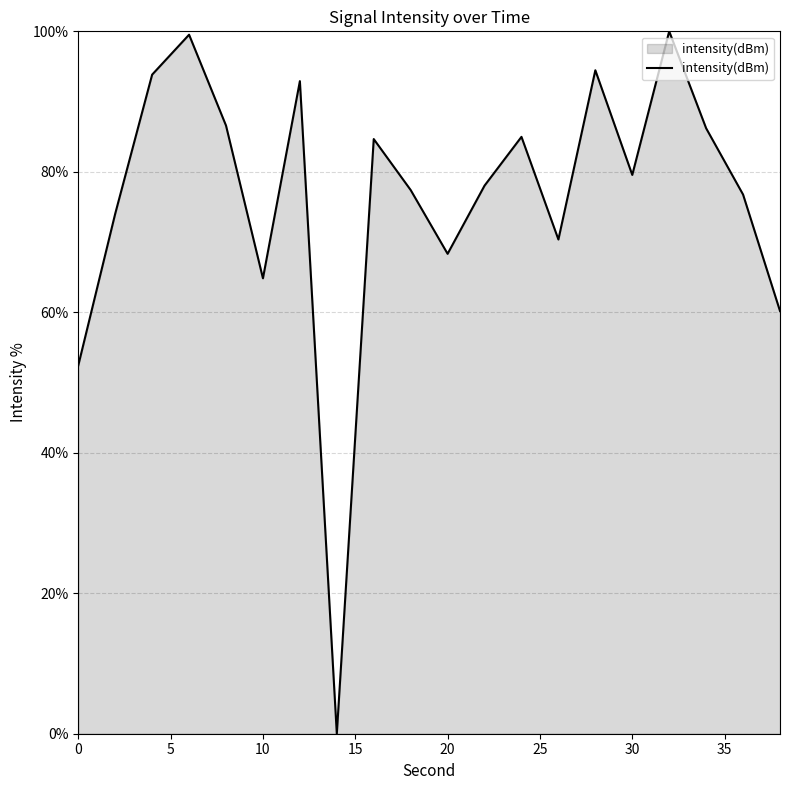

What is the maximum value shown in the chart?

100.0